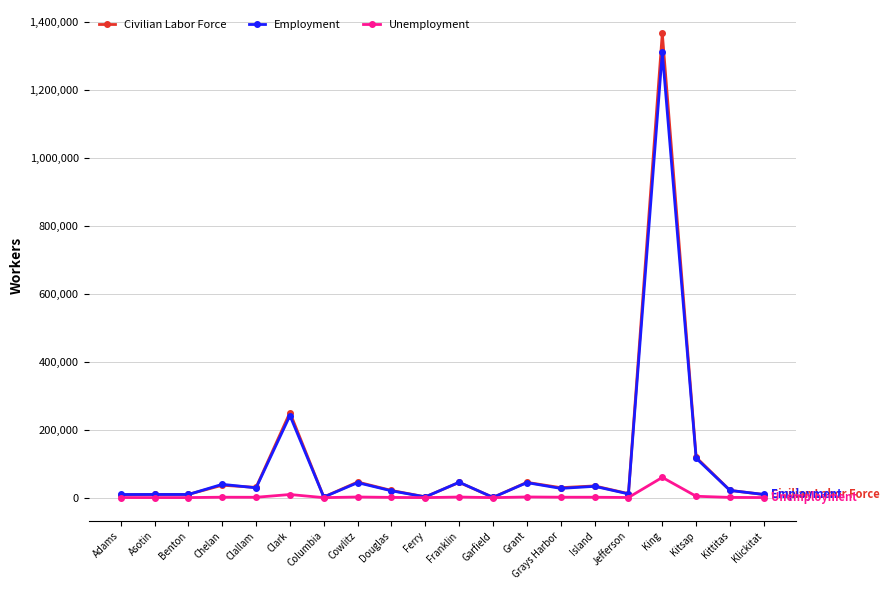

What is the label of the 4th point from the right?

King